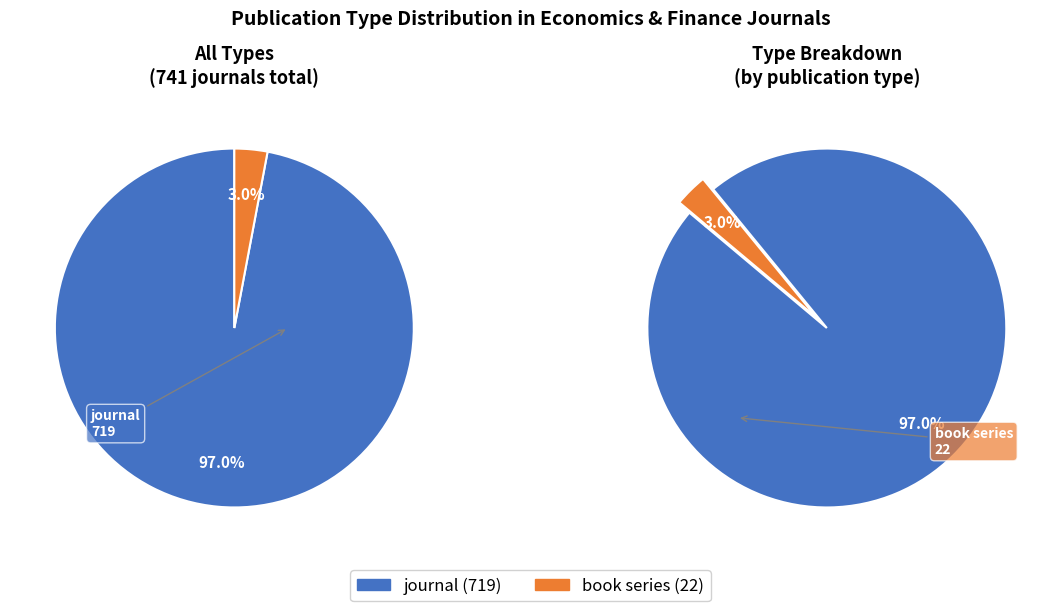

Does journal account for over 50% of the chart?

Yes